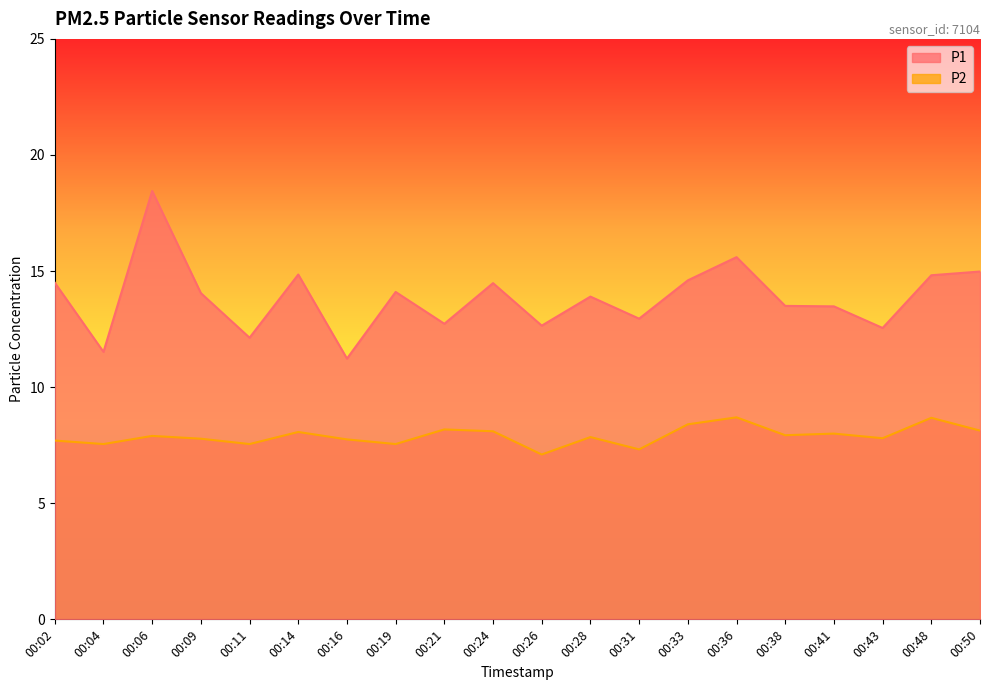

True or false: P1 and P2 intersect in this chart.

False